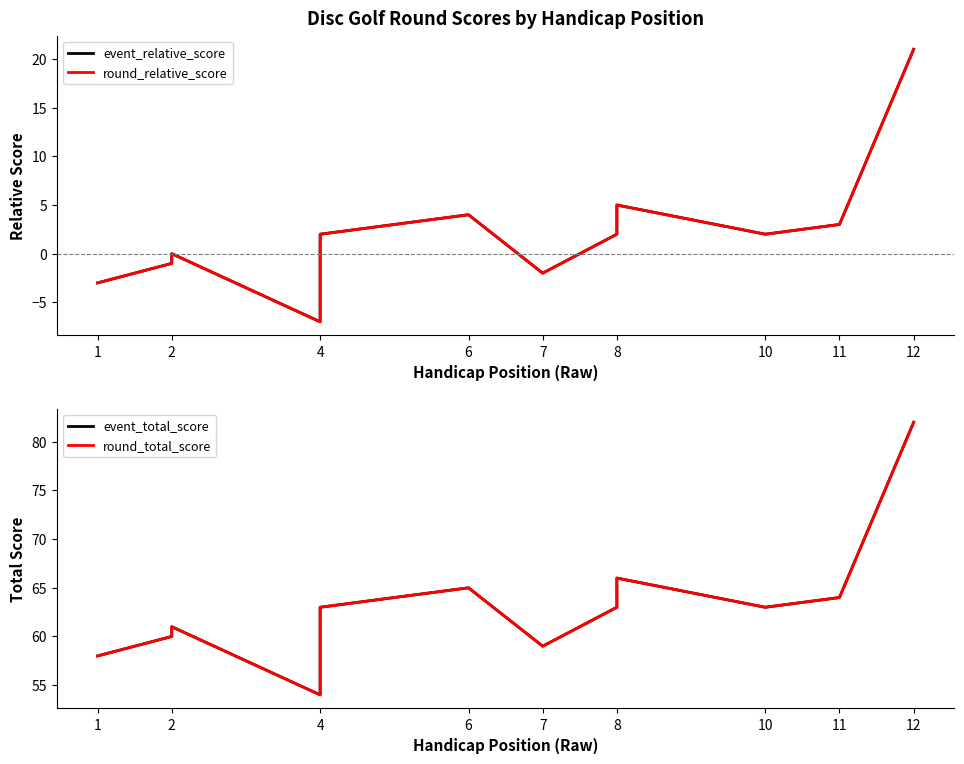

List the series in order of their peak value, lowest first.

event_relative_score, round_relative_score, event_total_score, round_total_score